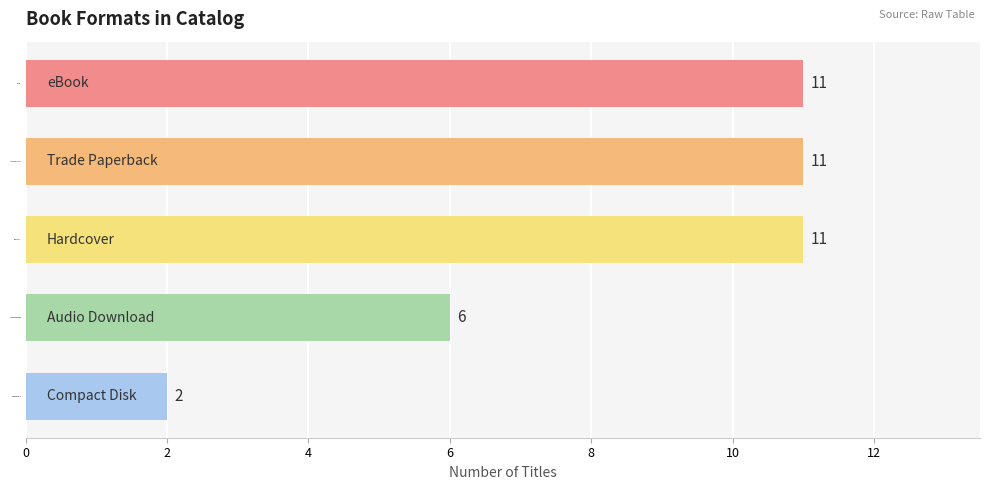

What is the maximum value shown in the chart?

11